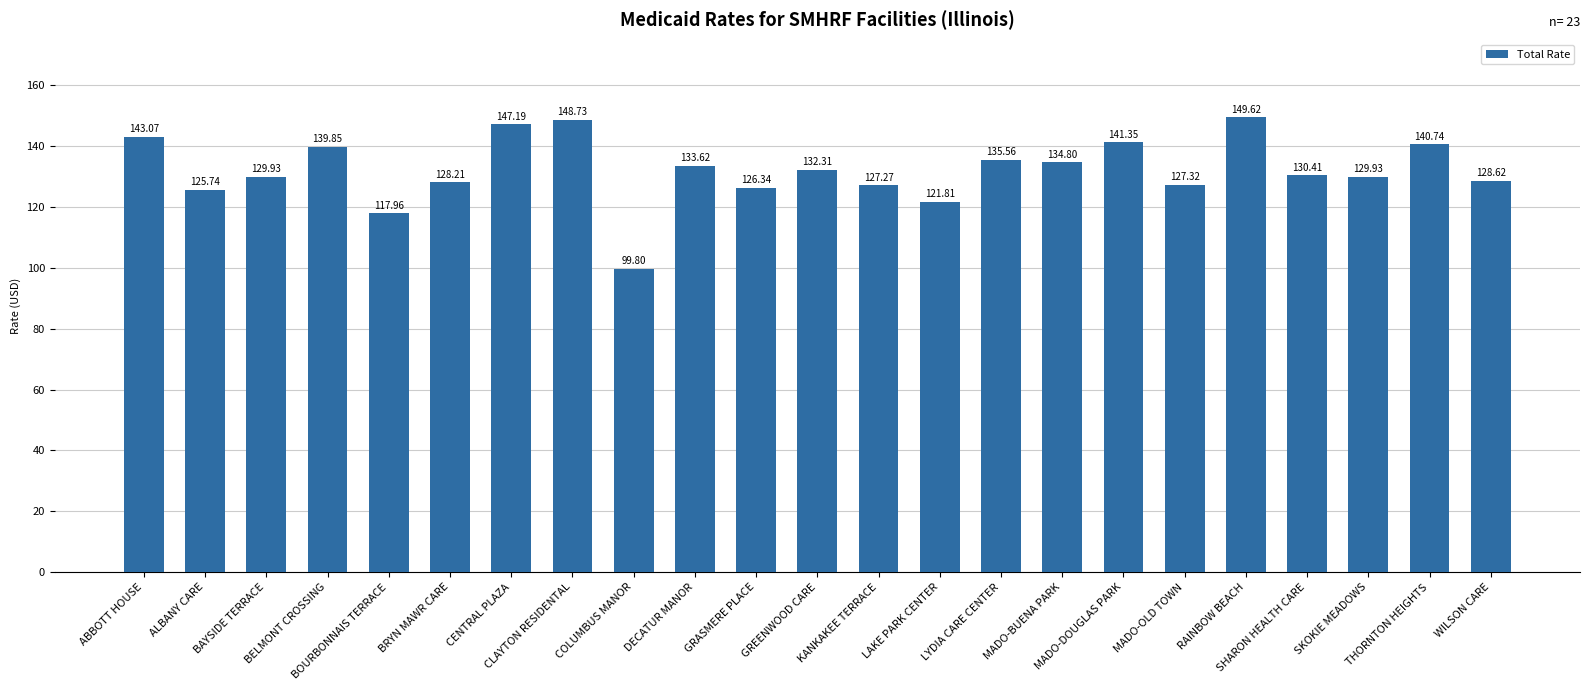

What is the difference between the second highest and second lowest values?

30.8